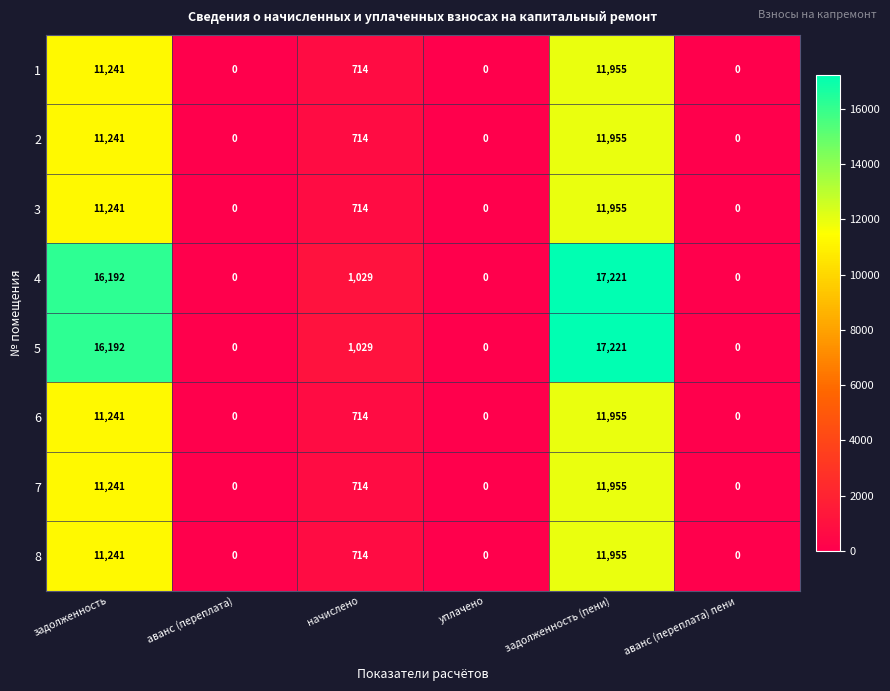

Read the 6 value at начислено, to the nearest 50.

700